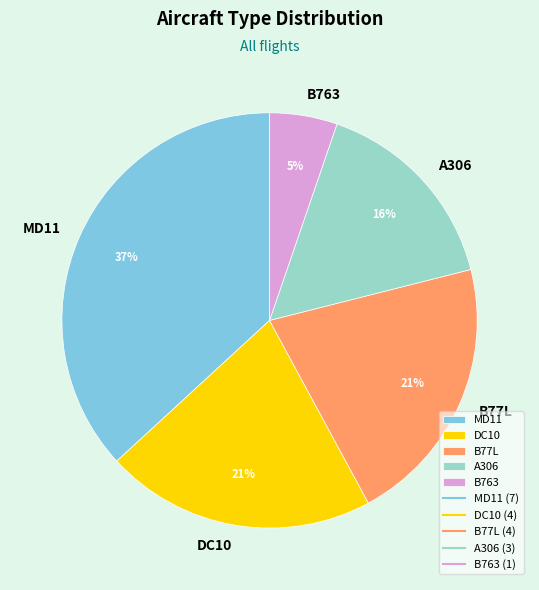

To the nearest percent, what is the difference between the largest and smallest slice percentages?

32%